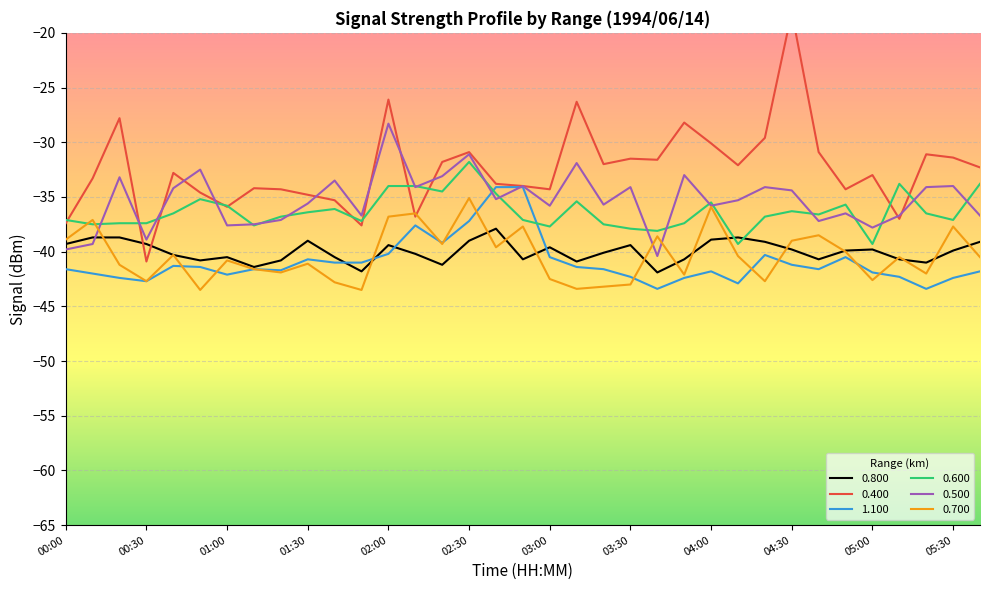

Reading right to left, what are all the values shown in this chart?

0.800: -39.1	-39.9	-41.0	-40.7	-39.8	-39.9	-40.7	-39.8	-39.1	-38.7	-38.9	-40.7	-41.9	-39.4	-40.1	-40.9	-39.6	-40.7	-37.9	-39.0	-41.2	-40.2	-39.4	-41.8	-40.5	-39.0	-40.8	-41.4	-40.5	-40.8	-40.3	-39.3	-38.7	-38.7	-39.3
0.400: -32.3	-31.4	-31.1	-37.0	-33.0	-34.3	-30.9	-18.1	-29.6	-32.1	-30.1	-28.2	-31.6	-31.5	-32.0	-26.3	-34.3	-34.0	-33.8	-30.9	-31.8	-36.8	-26.1	-37.6	-35.3	-34.8	-34.3	-34.2	-35.9	-34.6	-32.8	-40.9	-27.8	-33.3	-37.4
1.100: -41.8	-42.4	-43.4	-42.3	-41.9	-40.5	-41.6	-41.2	-40.3	-42.9	-41.8	-42.4	-43.4	-42.3	-41.6	-41.4	-40.5	-34.1	-34.1	-37.2	-39.2	-37.6	-40.2	-41.0	-41.0	-40.7	-41.7	-41.6	-42.1	-41.4	-41.3	-42.7	-42.4	-42.0	-41.6
0.600: -33.8	-37.1	-36.5	-33.8	-39.3	-35.7	-36.6	-36.3	-36.8	-39.3	-35.5	-37.4	-38.1	-37.9	-37.5	-35.4	-37.7	-37.1	-34.7	-31.8	-34.5	-34.0	-34.0	-37.2	-36.1	-36.4	-36.8	-37.6	-35.8	-35.2	-36.5	-37.4	-37.4	-37.5	-37.1
0.500: -36.7	-34.0	-34.1	-36.7	-37.8	-36.5	-37.2	-34.4	-34.1	-35.3	-35.8	-33.0	-40.4	-34.1	-35.7	-31.9	-35.8	-34.0	-35.2	-31.1	-33.1	-34.1	-28.3	-36.7	-33.5	-35.6	-37.1	-37.5	-37.6	-32.5	-34.2	-38.9	-33.2	-39.3	-39.8
0.700: -40.5	-37.7	-42.0	-40.5	-42.6	-40.0	-38.5	-39.0	-42.7	-40.4	-35.9	-42.1	-38.6	-43.0	-43.2	-43.4	-42.5	-37.7	-39.6	-35.1	-39.3	-36.5	-36.8	-43.5	-42.8	-41.1	-41.9	-41.6	-40.8	-43.5	-40.3	-42.7	-41.2	-37.1	-38.9